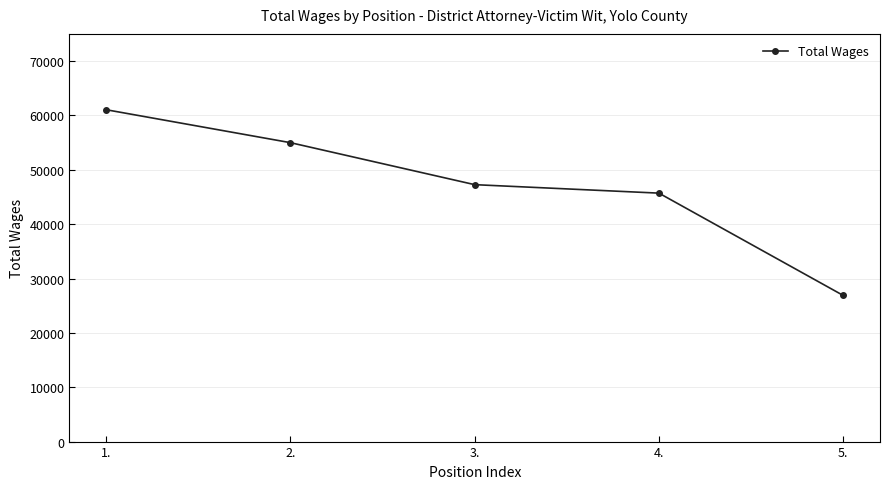

Reading right to left, list all the values displayed in this chart.

5.=26889	4.=45705	3.=47263	2.=54987	1.=61045